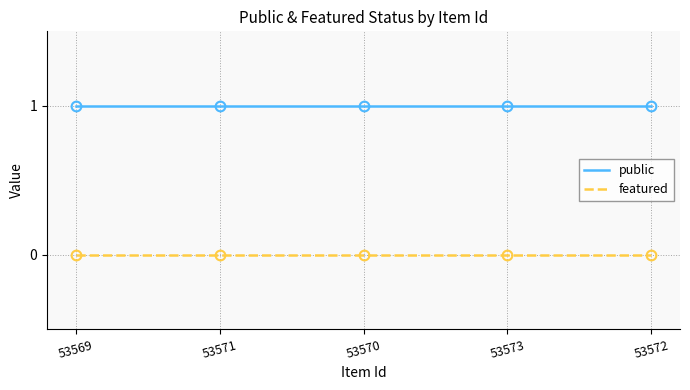

True or false: featured and public intersect in this chart.

False